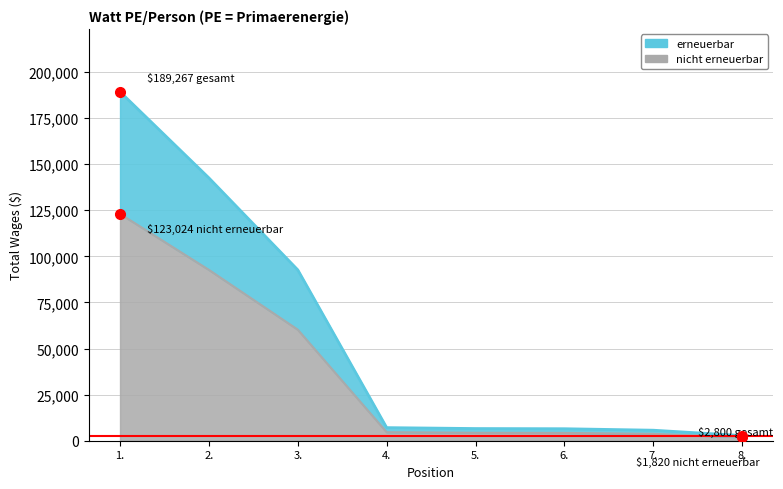

What is the label of the 8th point from the left?

8.